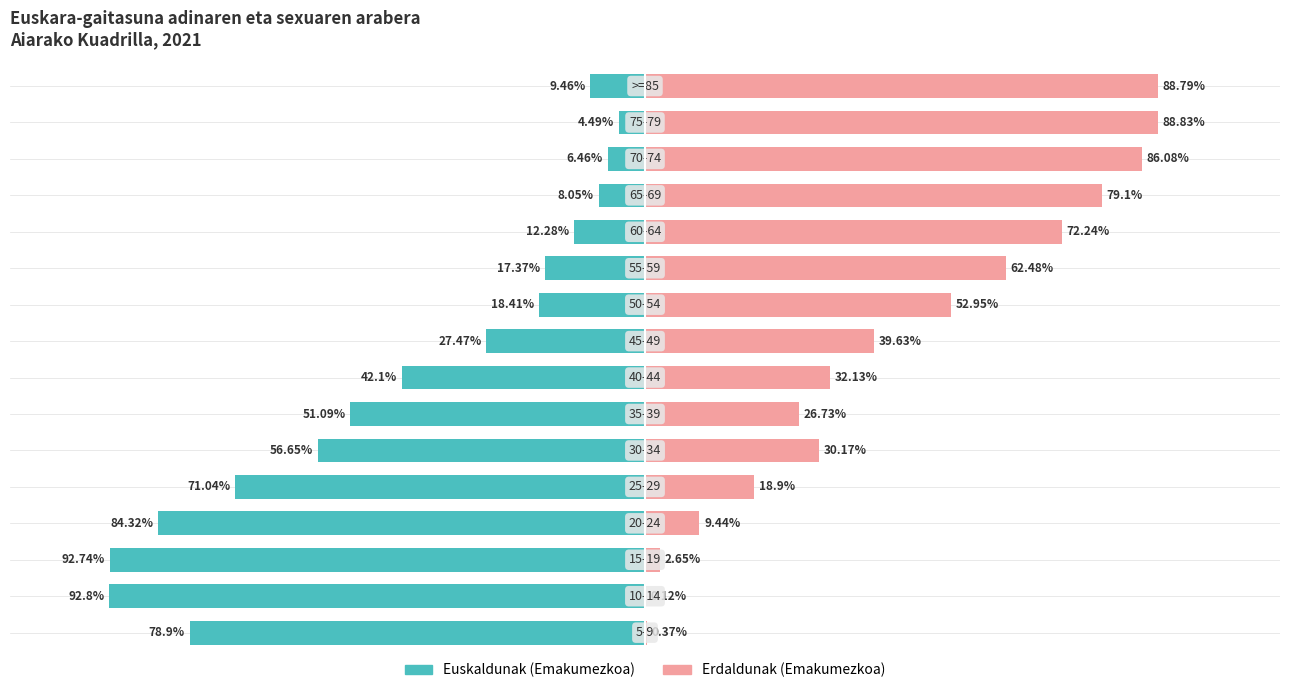

Between 5 and 7, which series saw the biggest shift?

Euskaldunak (Emakumezkoa)